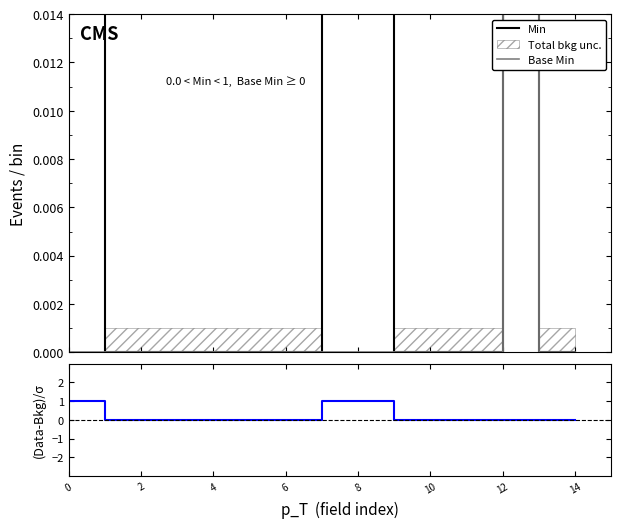

True or false: Base Min has more than 0 interior local peaks.

True